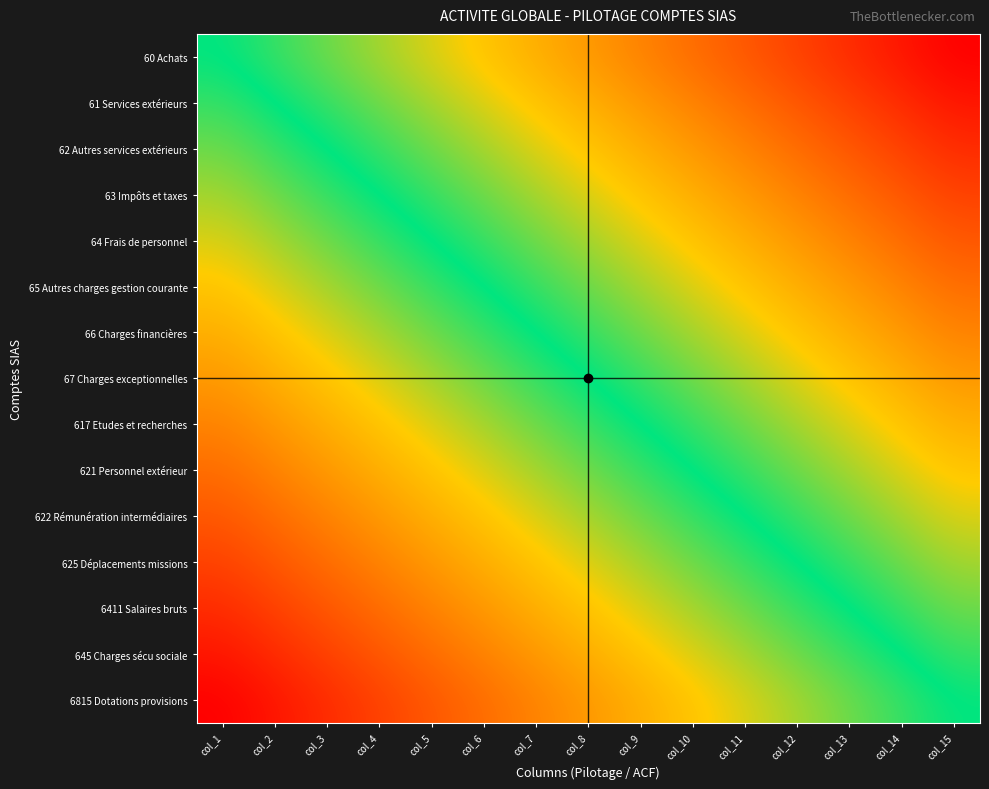

At which category does the chart reach its peak across all series?

col_15